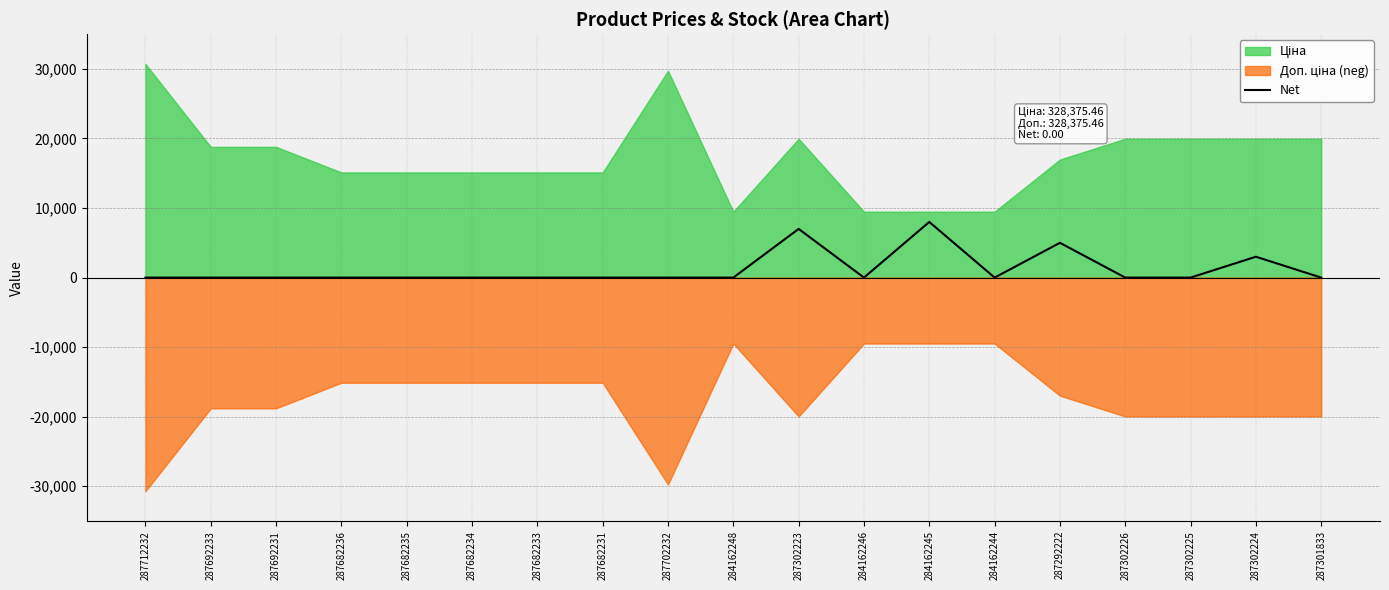

What is the difference between the values at 287302223 and 287682231?

7000